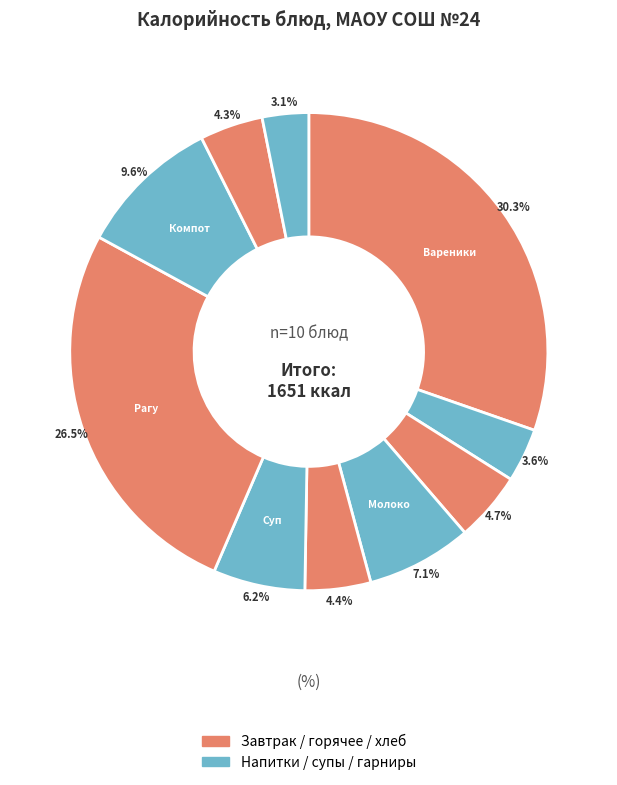

How many segments does this pie chart have?

10